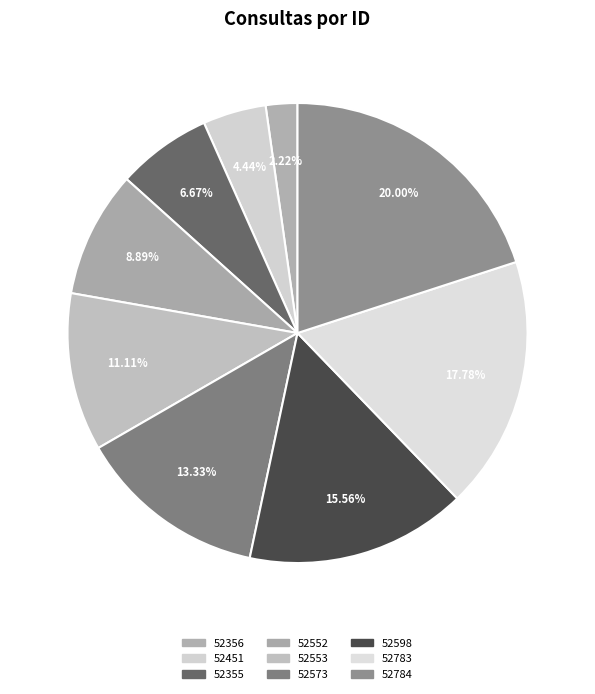

Does 52783 account for over 50% of the chart?

No